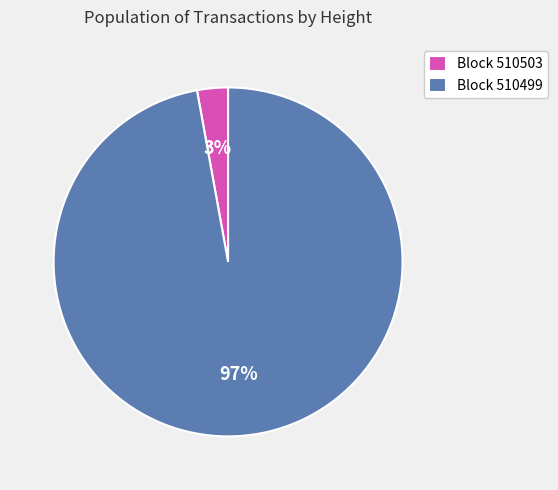

Count the number of slices in the pie.

2